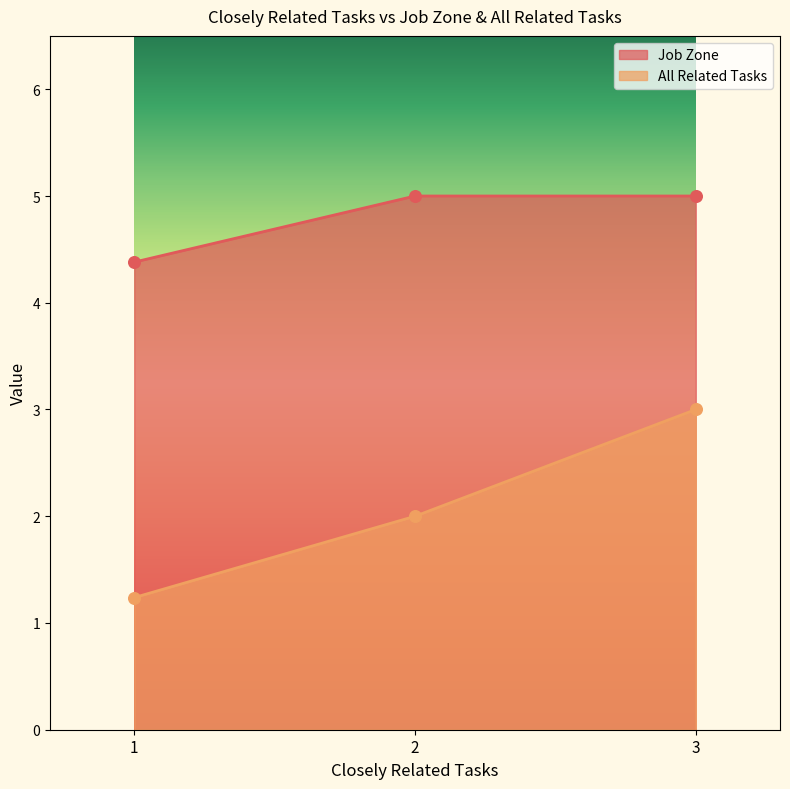

What are all the series names shown in the legend?

Job Zone, All Related Tasks